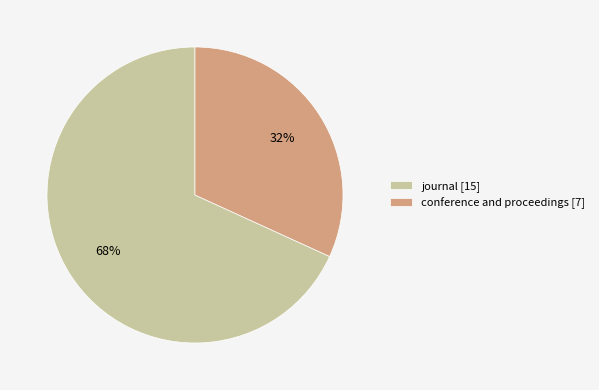

What is the ratio of the value at journal [15] to the value at conference and proceedings [7]?

2.1